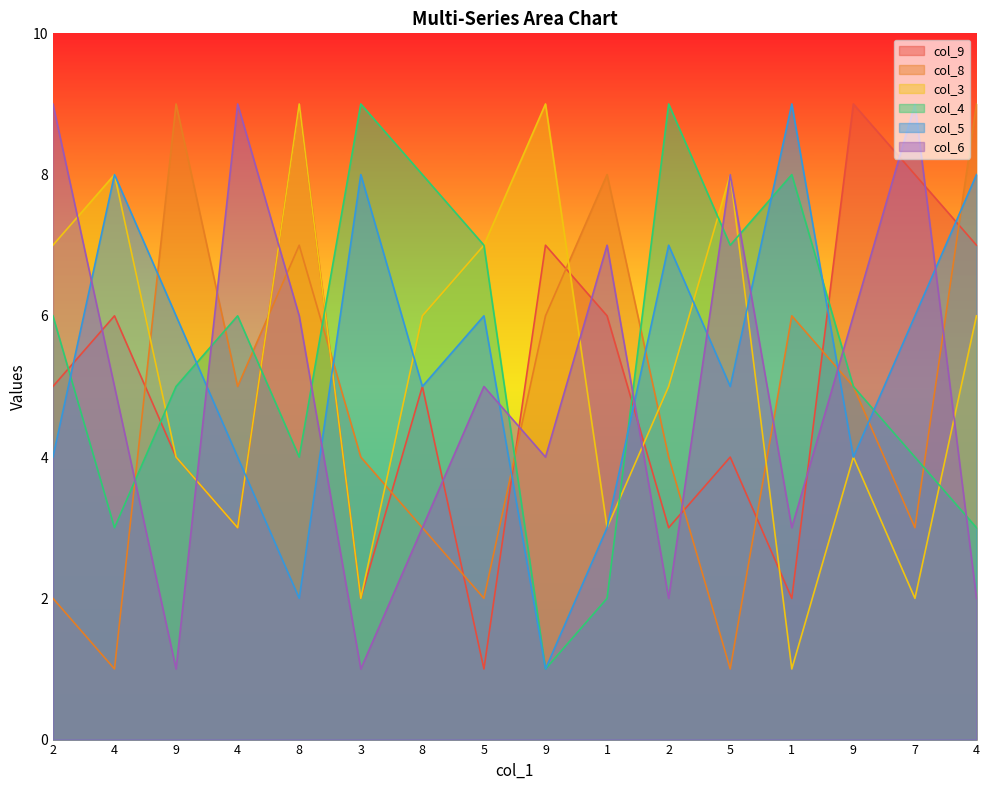

How many values in the col_3 series exceed 6?

6